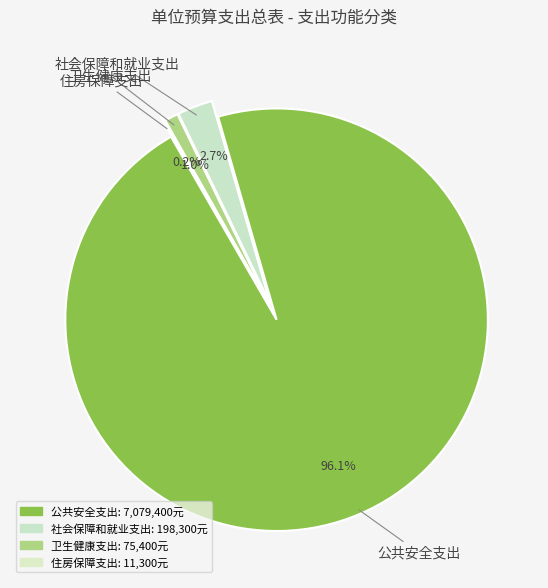

What portion of the pie excludes 社会保障和就业支出?

97.3%